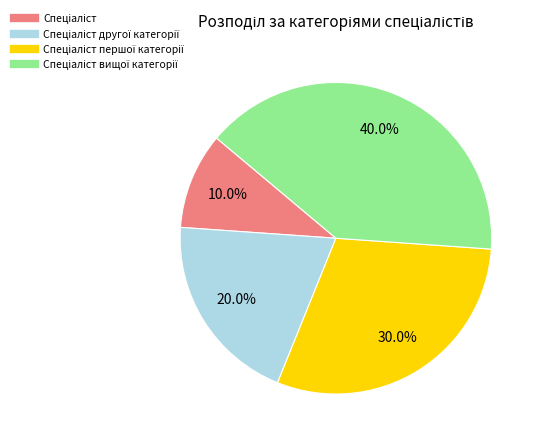

Is there a majority slice in this chart?

No